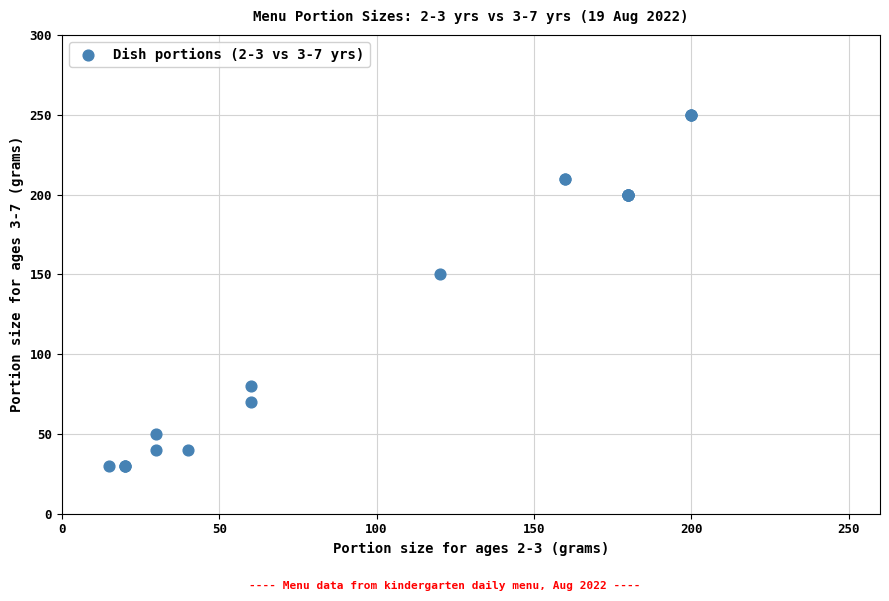

What Y value in the scatter plot is closest to 140?

150